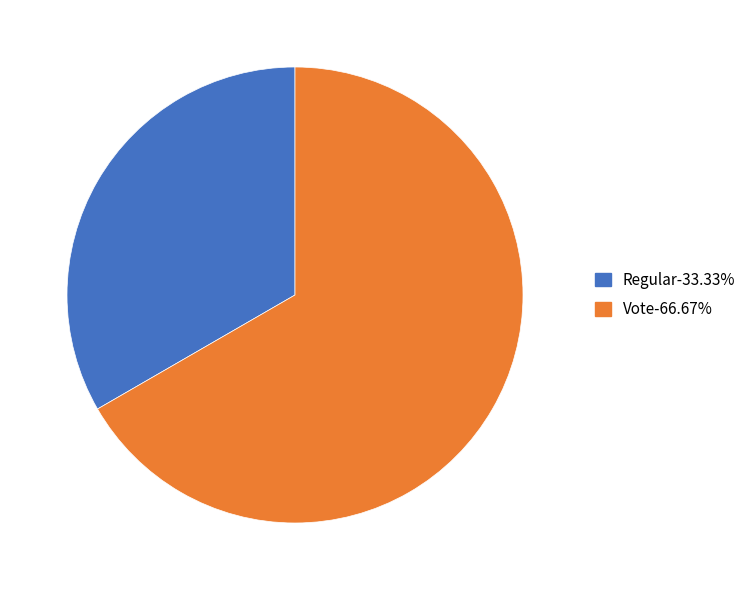

Combined, do Regular-33.33% and Vote-66.67% account for over 50%?

Yes